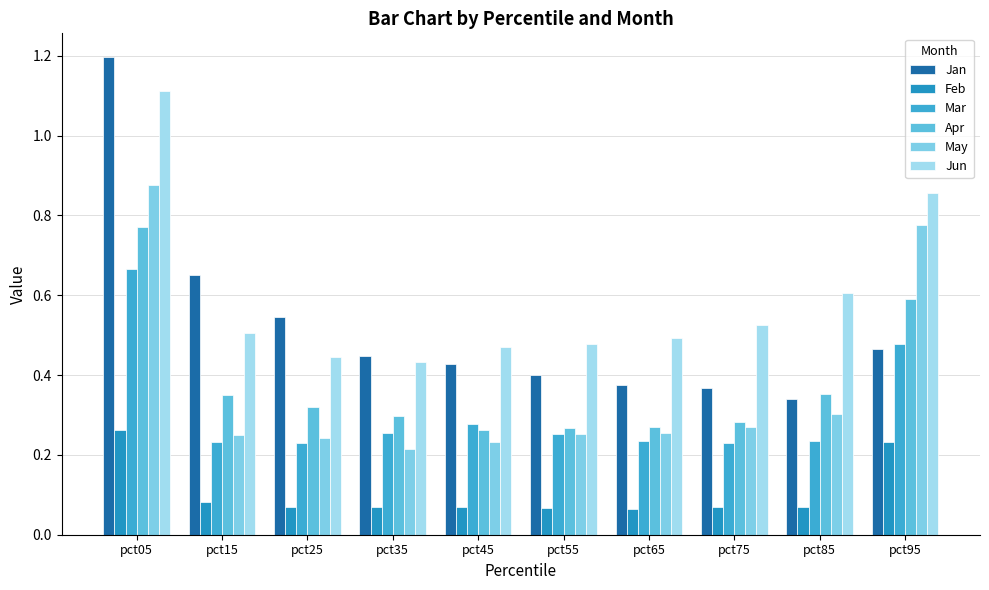

How many bars are there in each group?

6